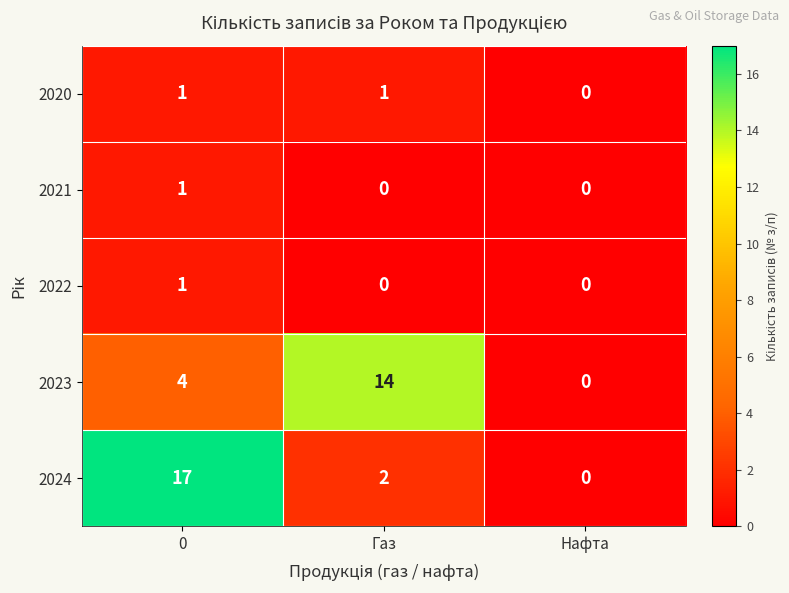

How many data points does each series have?

3